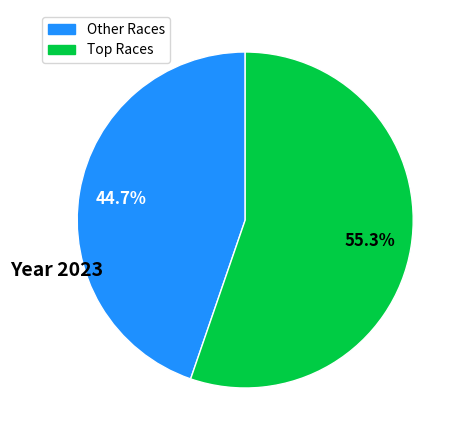

Is there a majority slice in this chart?

Yes